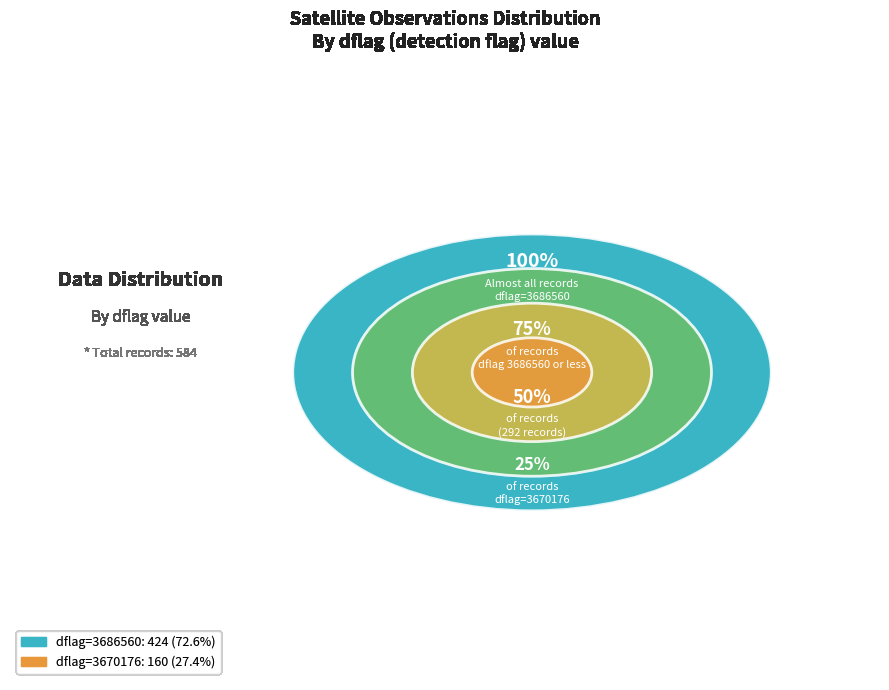

What is the total percentage of 3670176 and 3686560?

100.0%